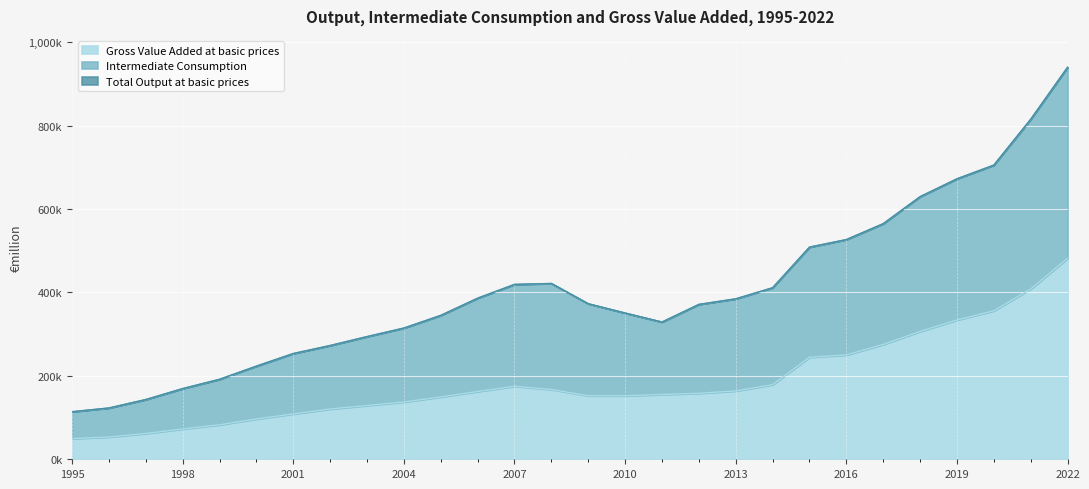

How many data points does each series have?

28